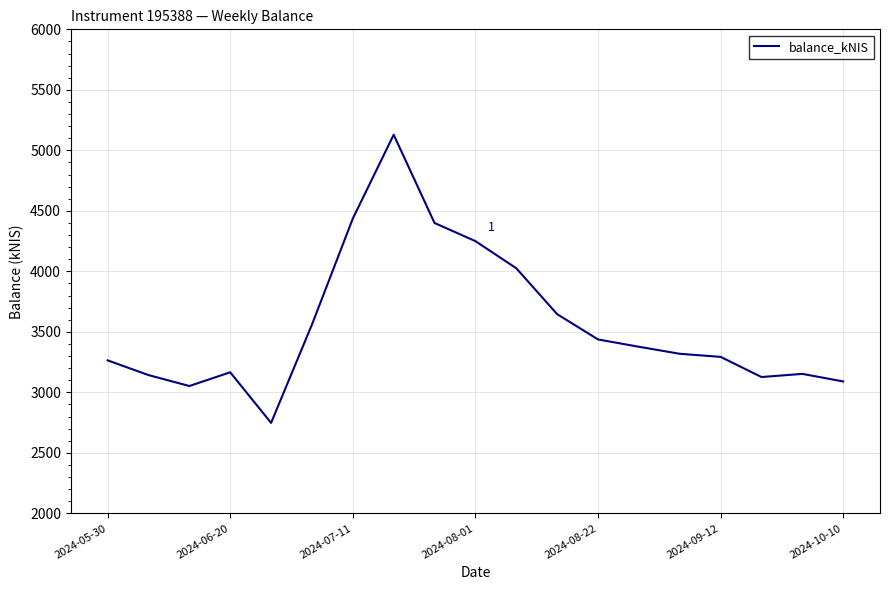

What is the smallest value displayed?

2747.7